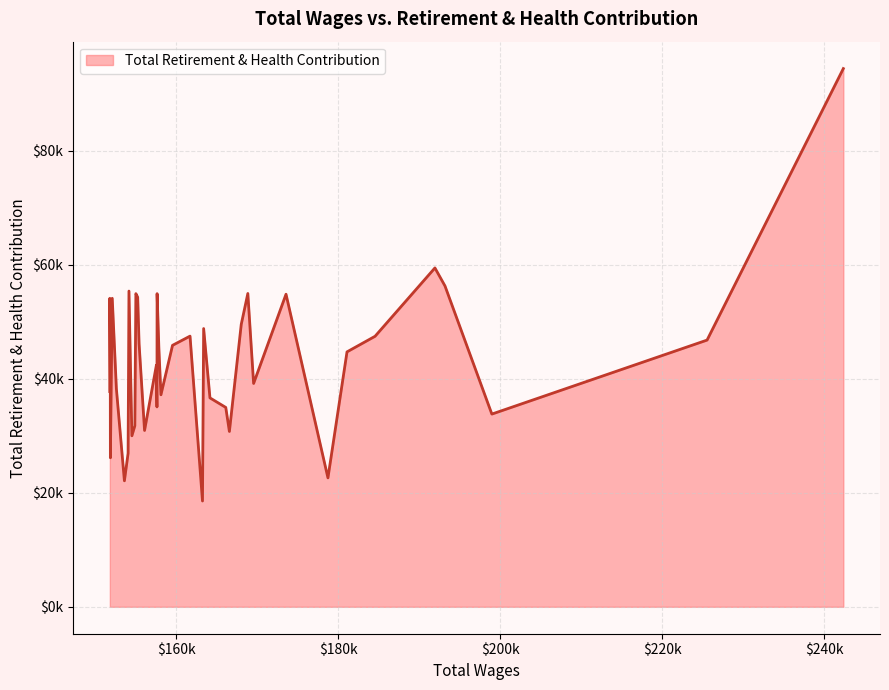

True or false: there are more than 1 points higher than both neighbors.

True